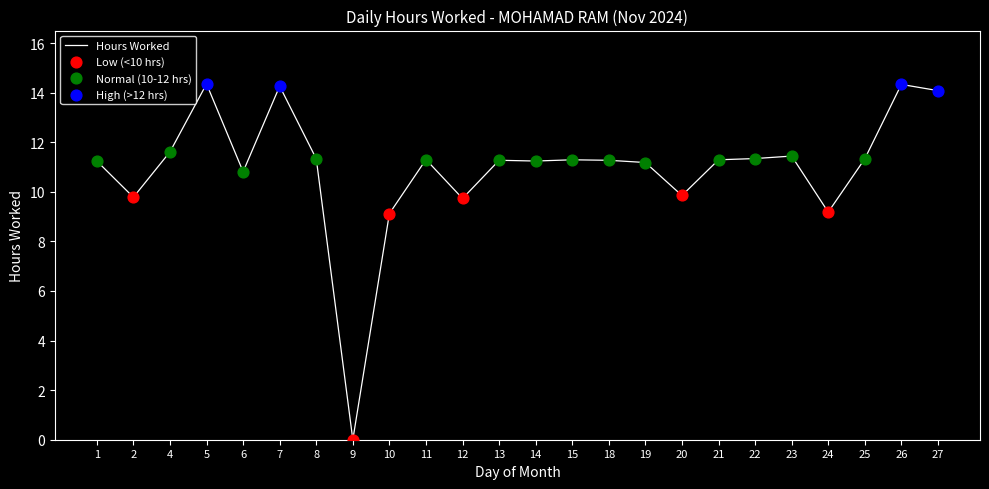

Approximately how many times larger is the value at 8 compared to 7?

0.8